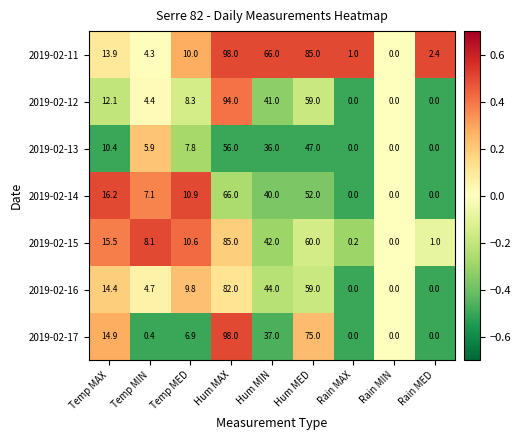

What is the difference between the highest and lowest values at Hum MAX?

42.0